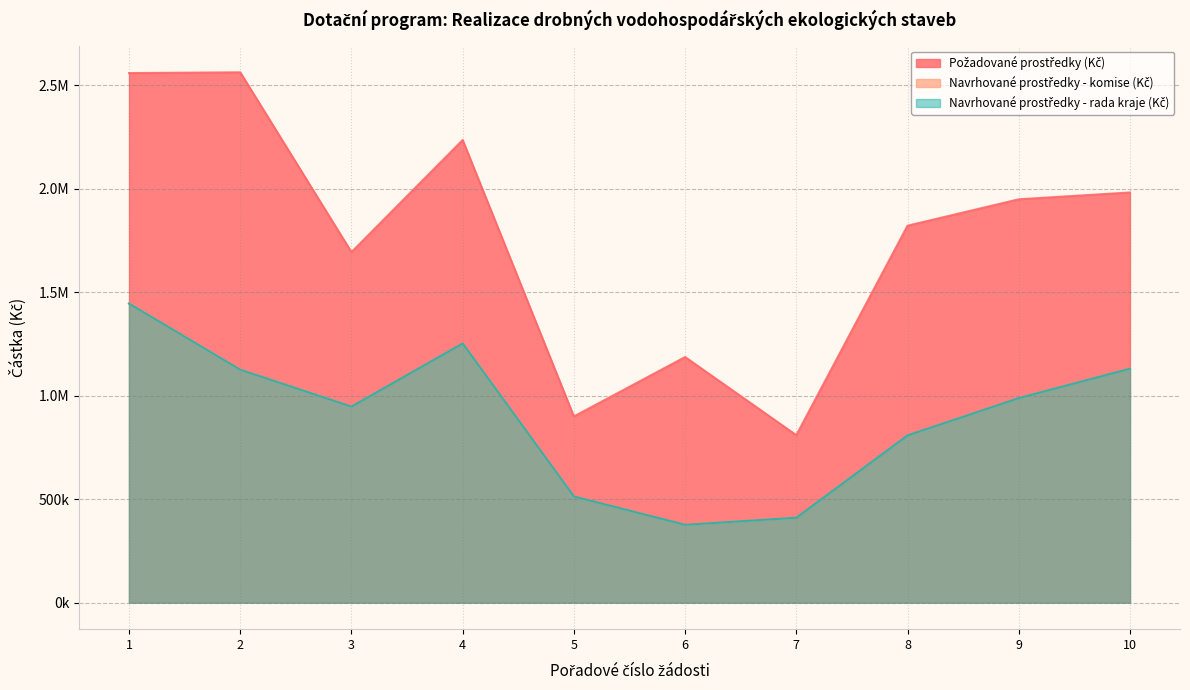

At which label does Navrhované prostředky - rada kraje (Kč) first exceed 988574?

1